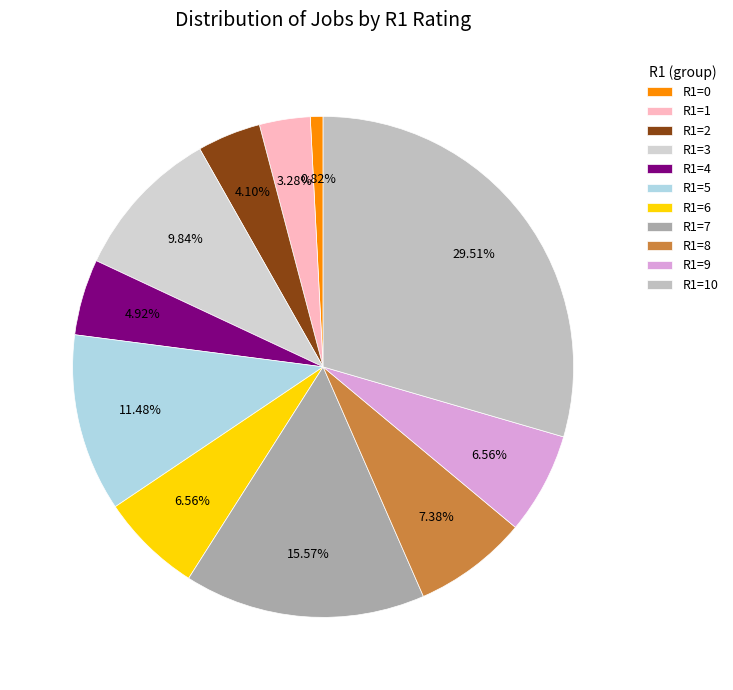

How much of the chart is everything except R1=1?

96.7%